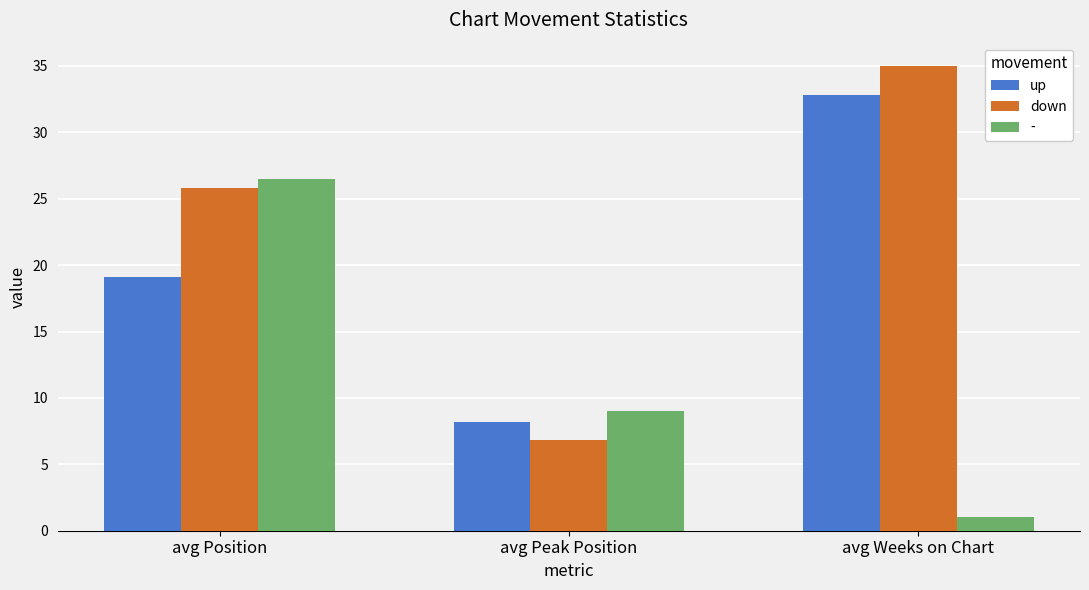

Is it true that up equals 19.1 at avg Position?

True